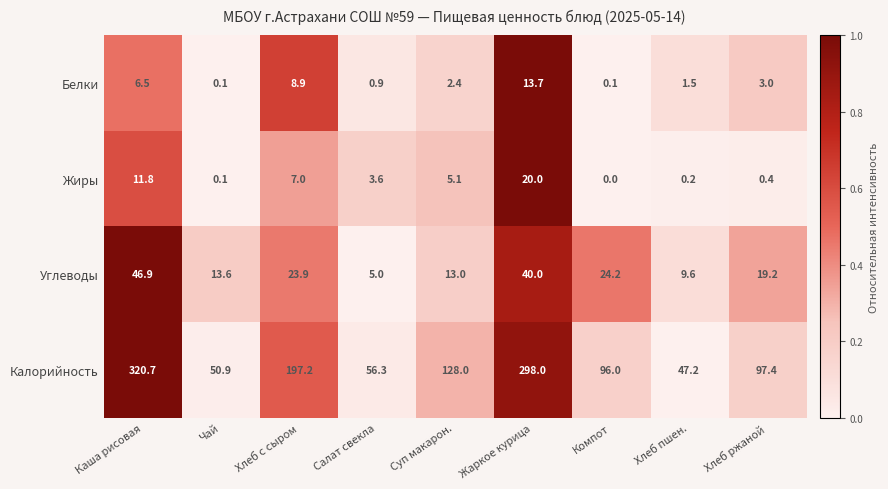

At which category does the chart reach its minimum across all series?

Компот